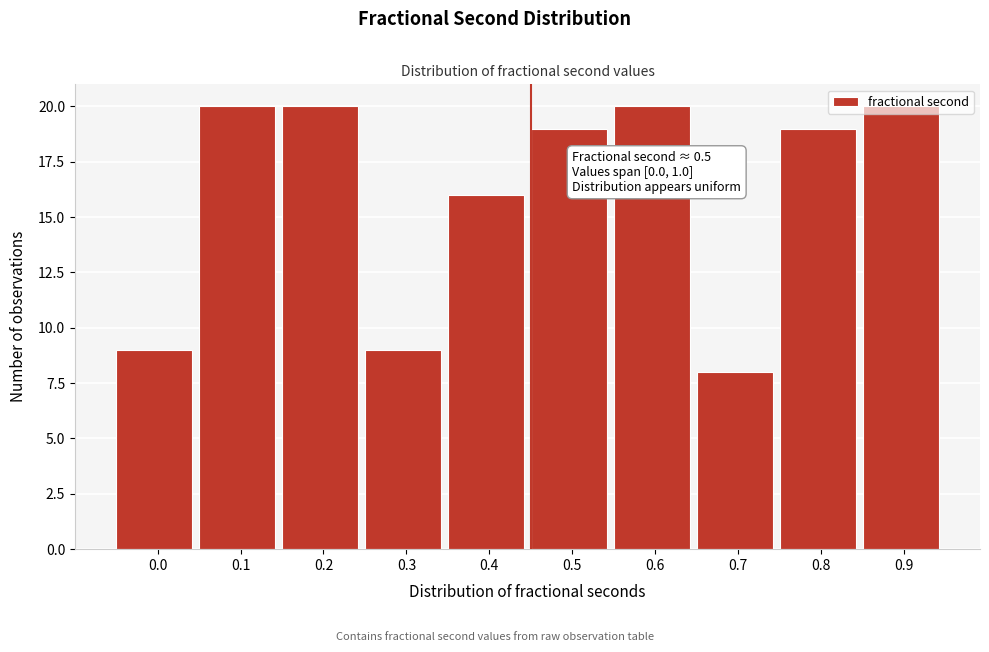

Is it true that the value at 0.5 is 5?

False